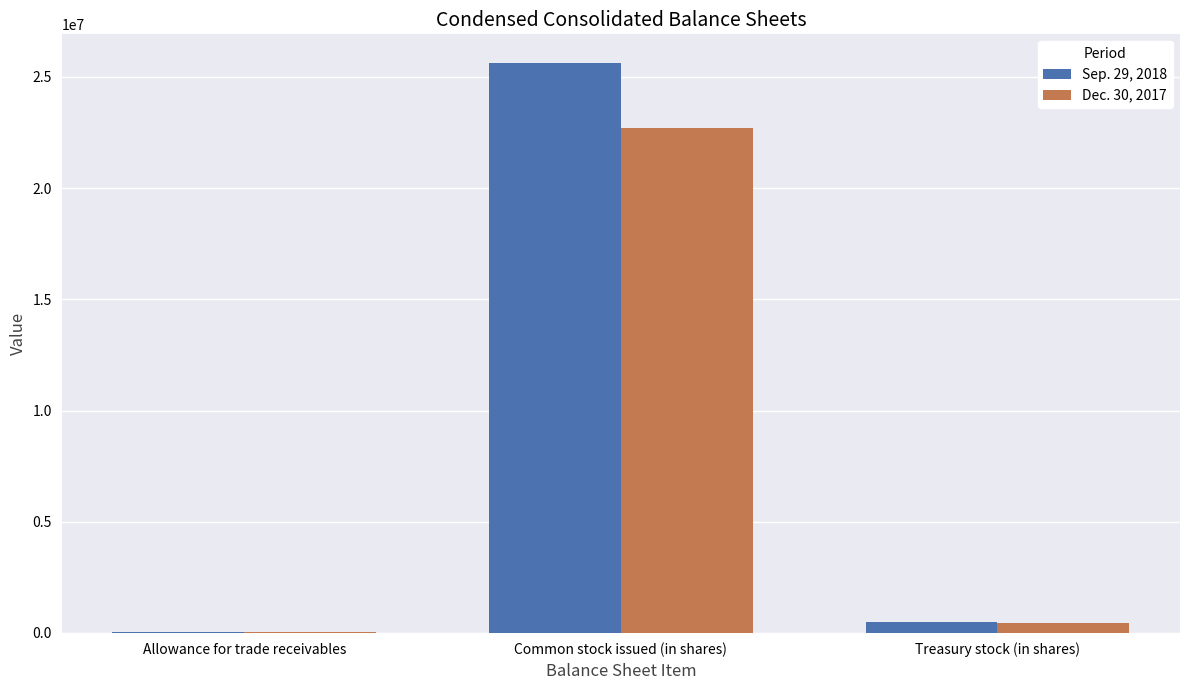

What are all the series names shown in the legend?

Sep. 29, 2018, Dec. 30, 2017